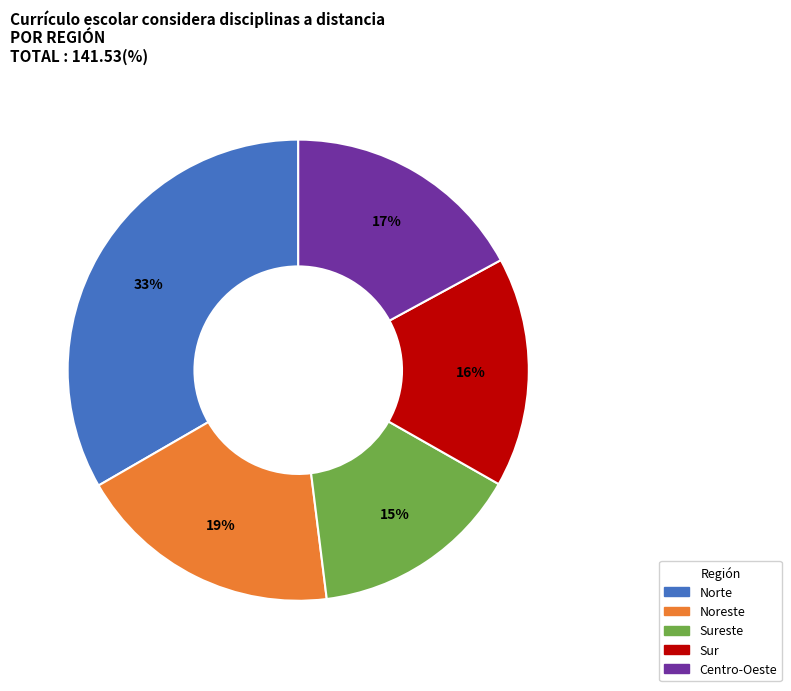

Count the number of slices in the pie.

5